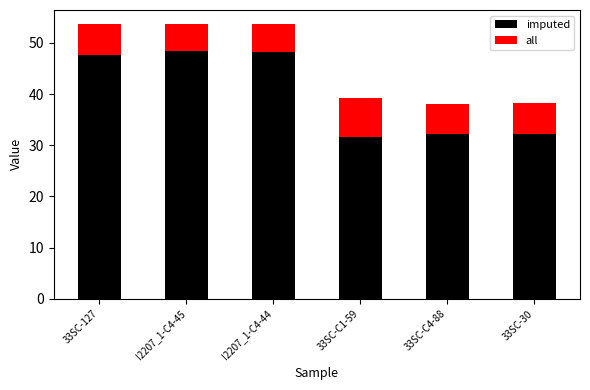

The imputed series shows 49.9 at 33SC-C1-59. True or false?

False